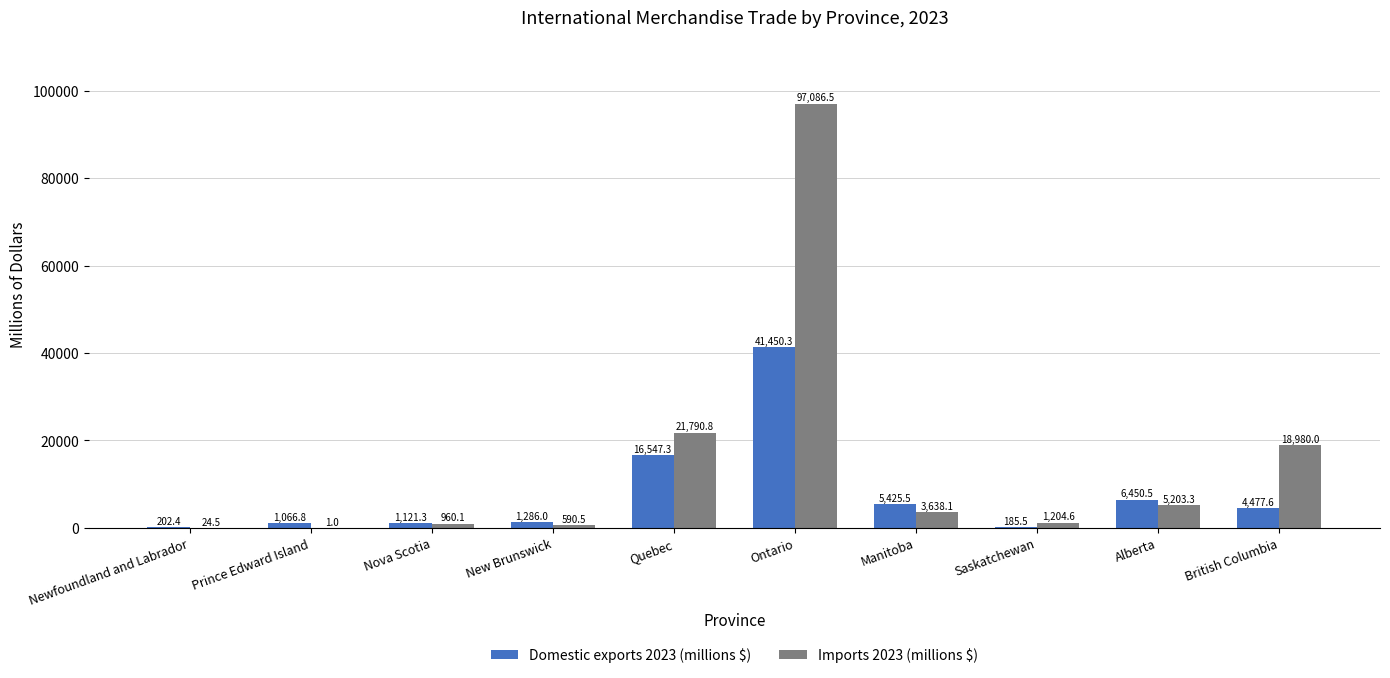

True or false: Domestic exports 2023 (millions $) has a value of 12037.7 at Ontario.

False